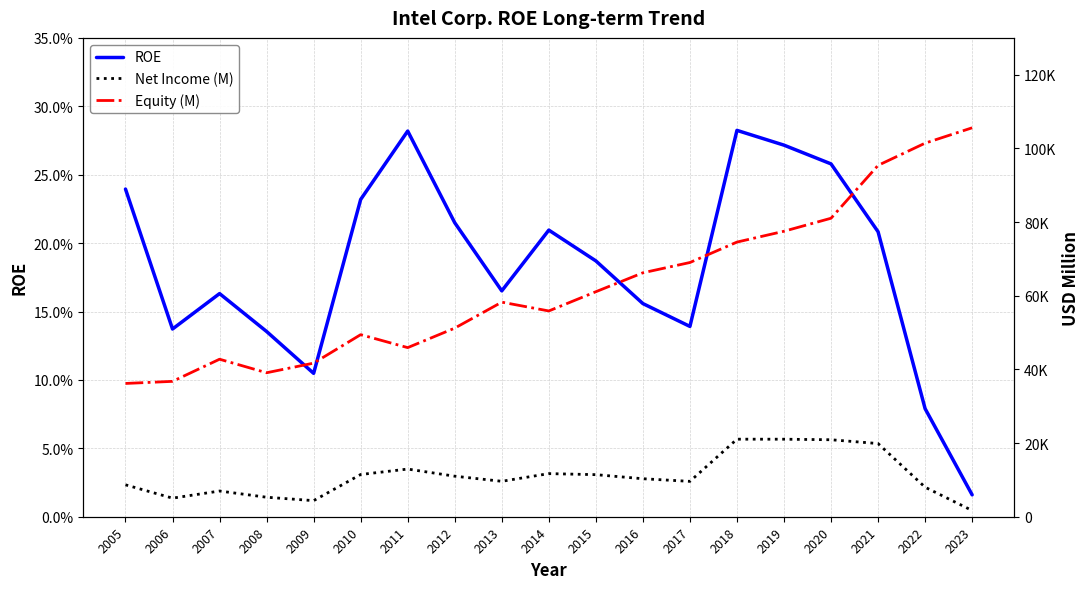

What is the lowest value of the Net Income (M) series?

1689.0